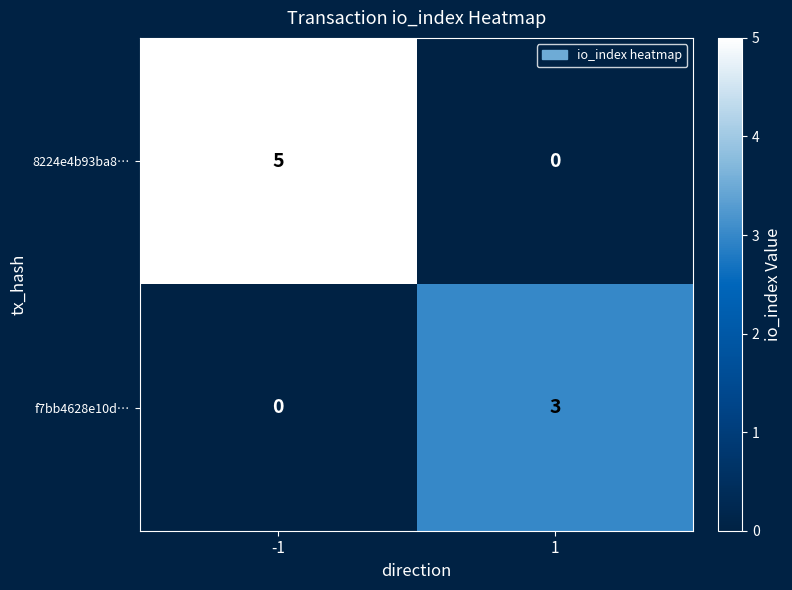

What is the difference between the highest and lowest values at 1?

3